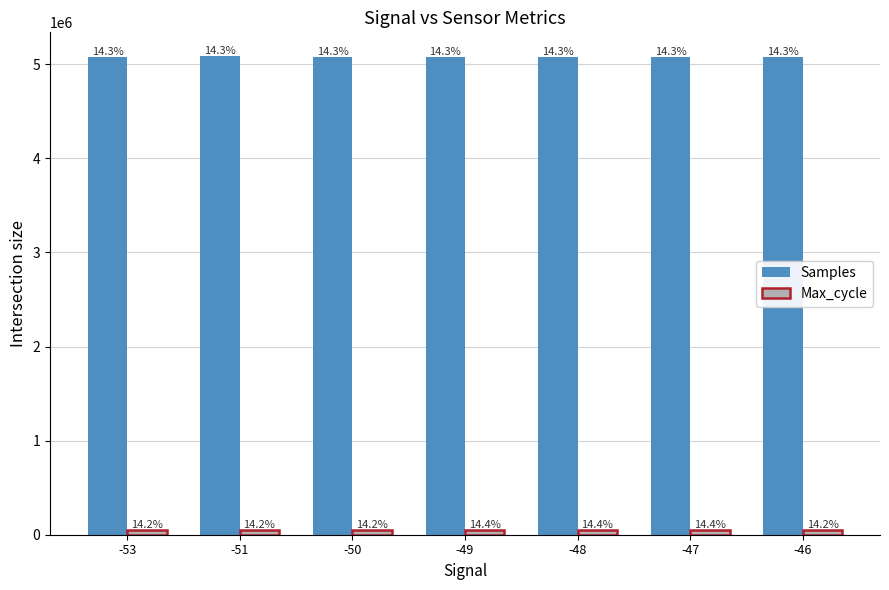

Are the bars horizontal?

No